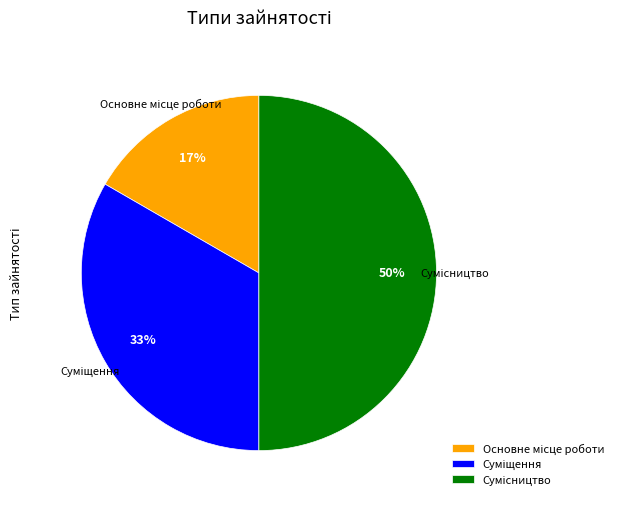

Count the number of slices in the pie.

3